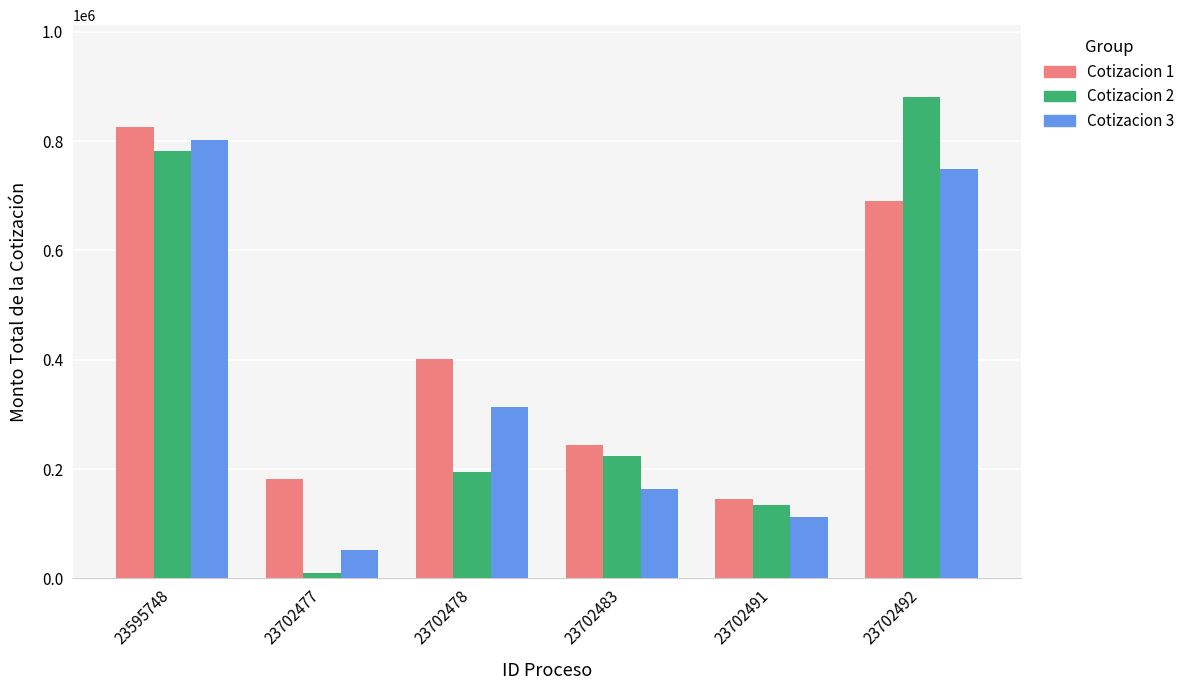

What is the average value of the Cotizacion 2 series?

370755.9